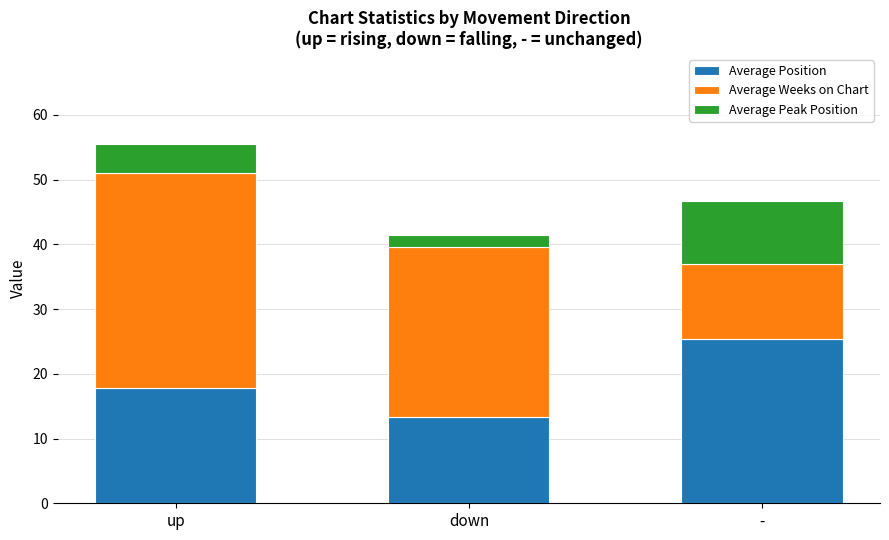

List the labels in order of Average Position value, largest first.

-, up, down